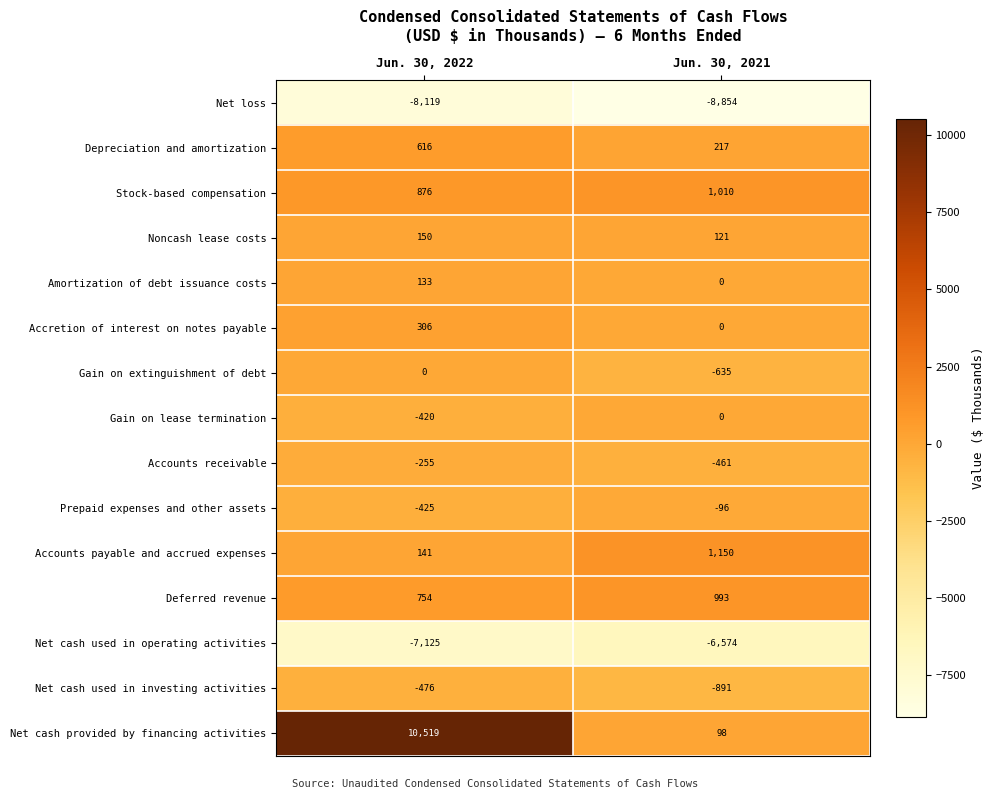

What is the difference between the maximum and minimum values in the Accretion of interest on notes payable series?

306